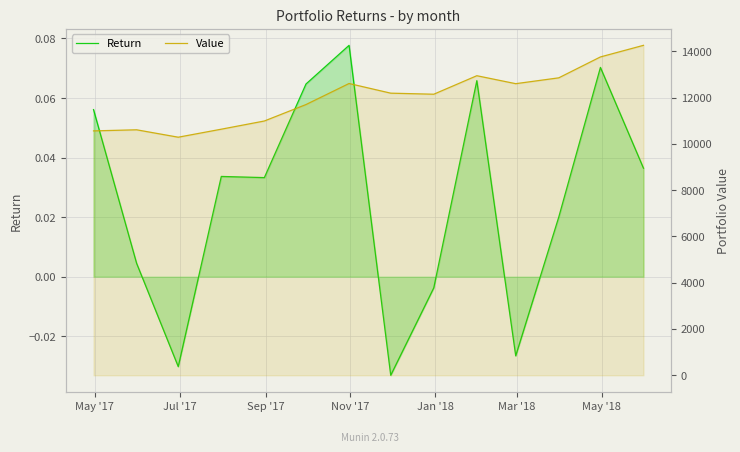

How many categories are shown in the chart?

14